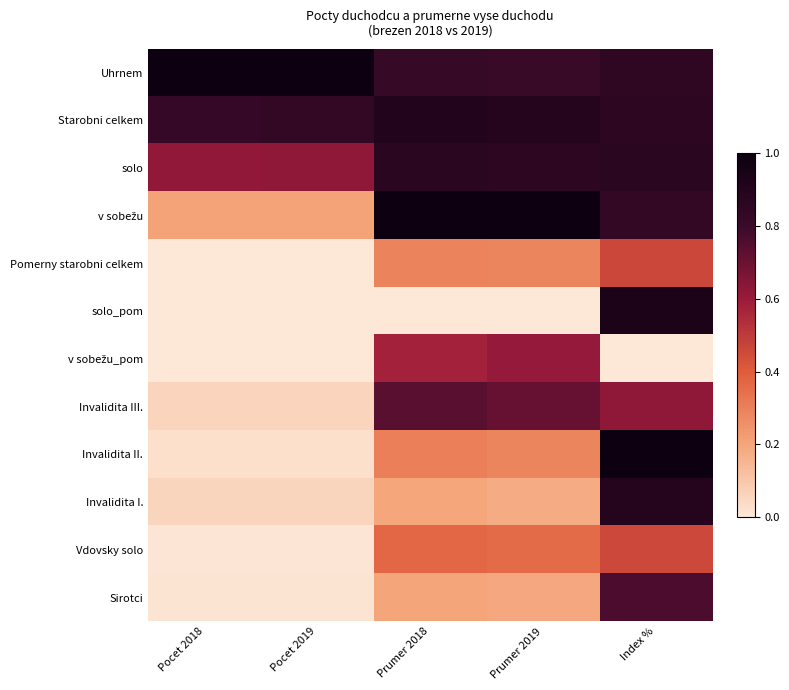

What is the total value across all series at Prumer 2018?

6.3